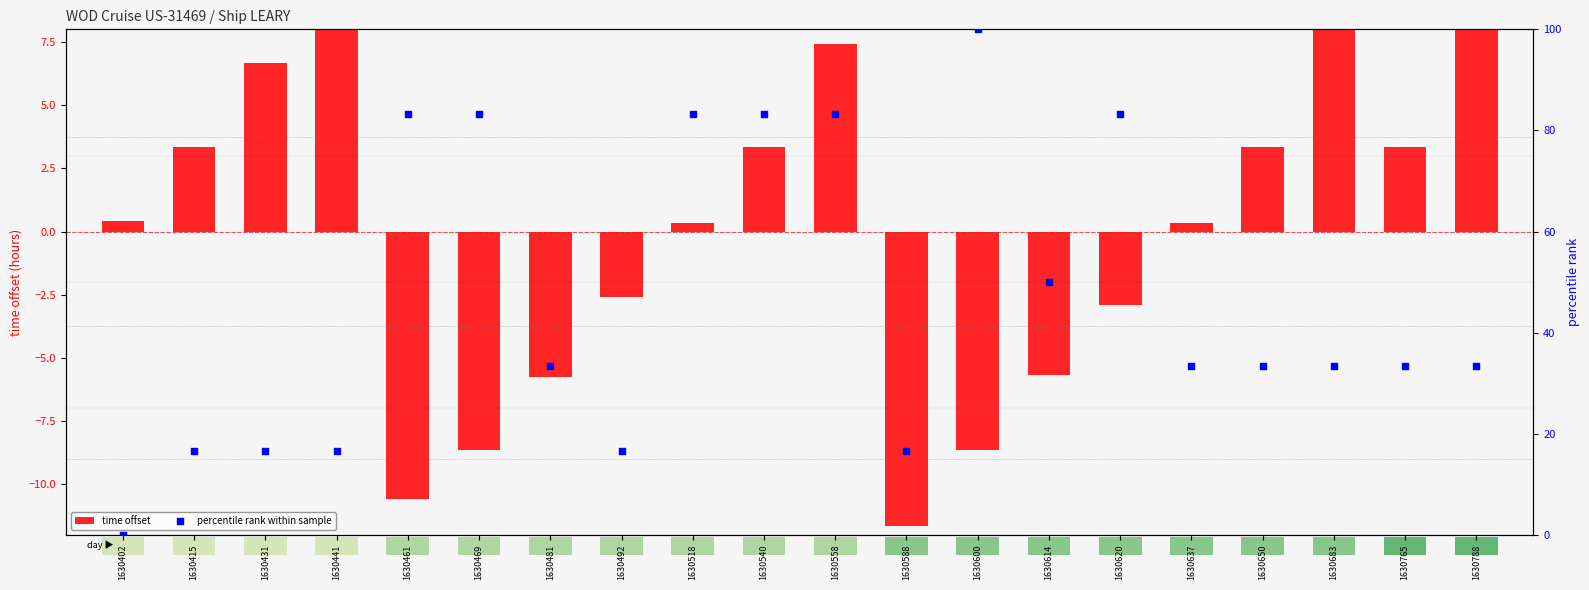

Which series has the widest spread of Y values?

percentile rank within sample